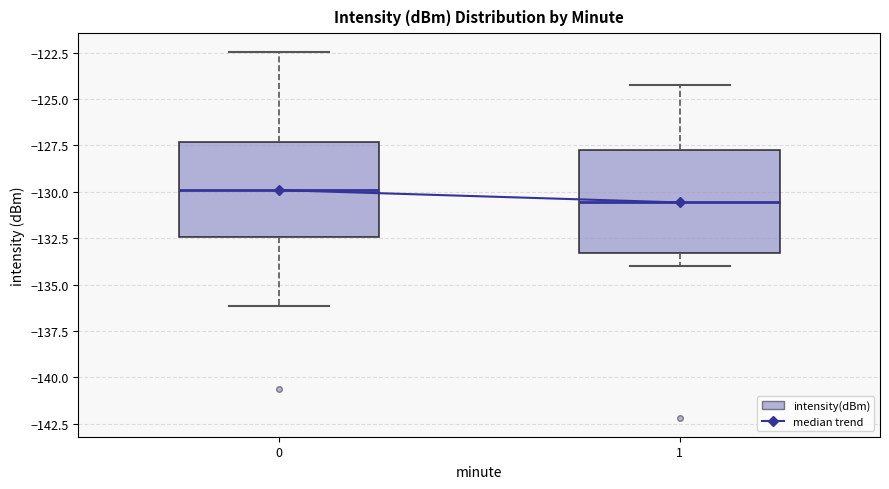

Which box's median line is the lowest?

1